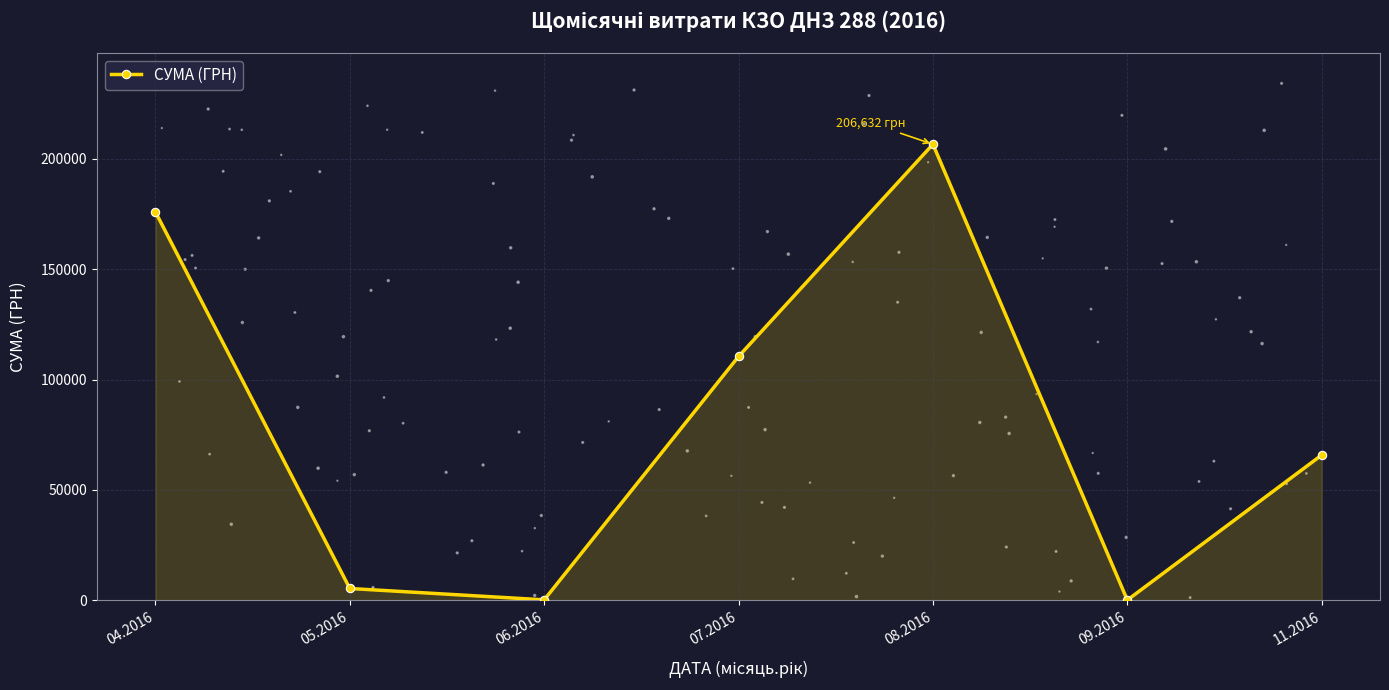

Which has a higher value, 05.2016 or 08.2016?

08.2016